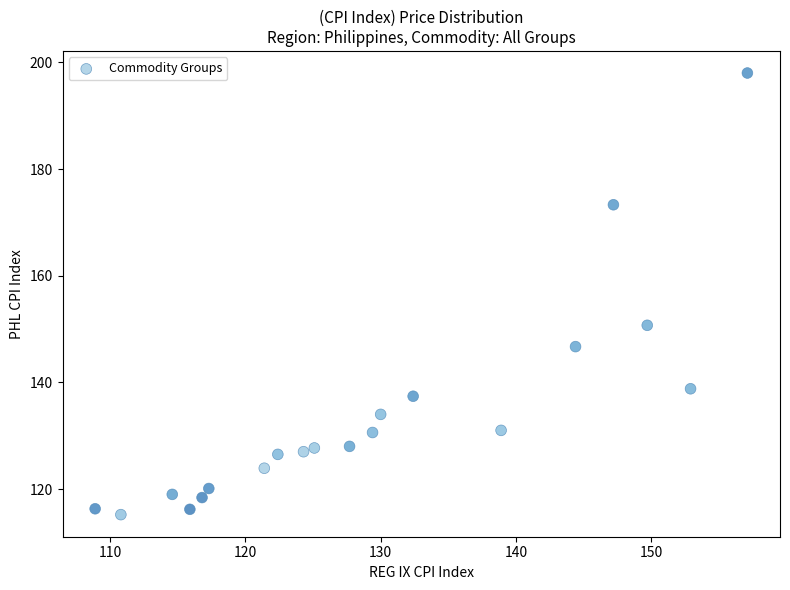

What is the range of X values (max minus min)?

48.2